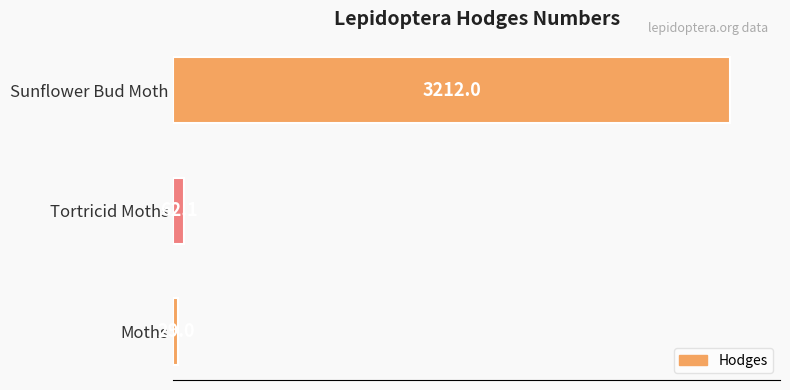

List the labels in order of value, largest first.

Sunflower Bud Moth, Tortricid Moths, Moths